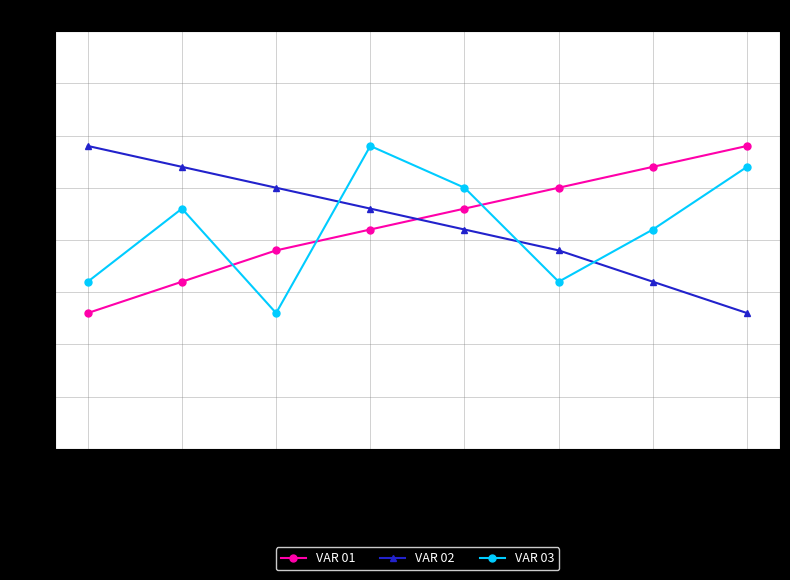

Count the number of data series in this chart.

3